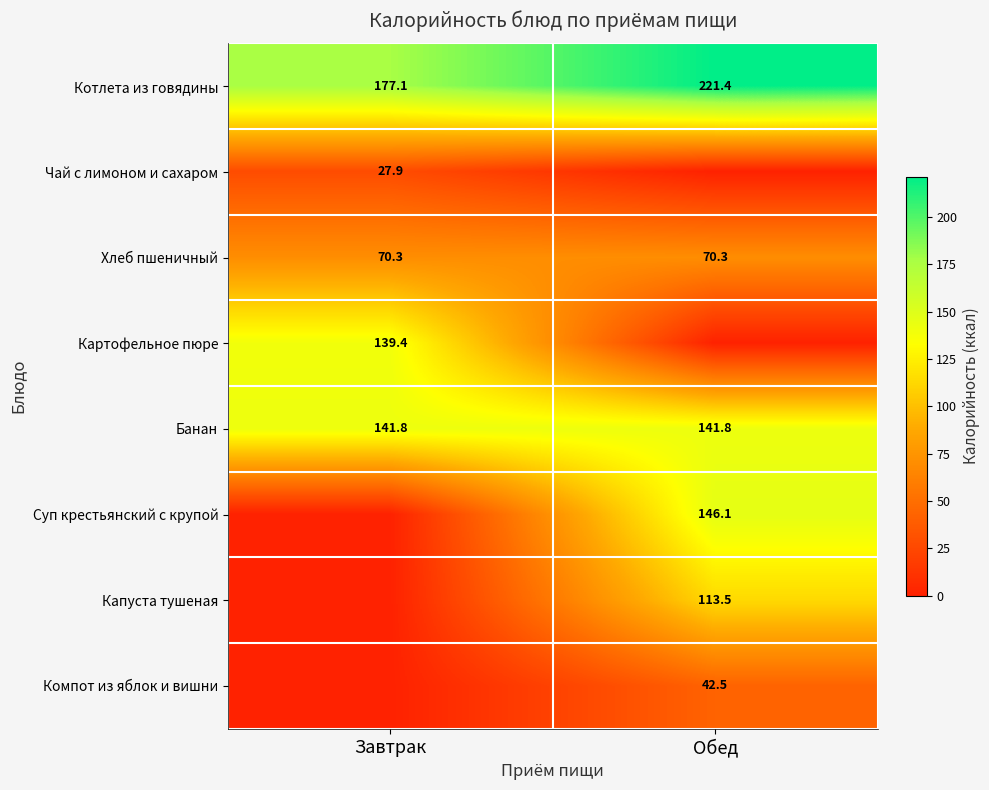

How many data points does each series have?

2